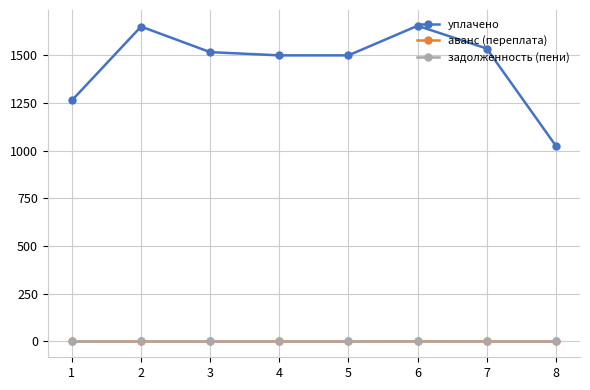

Which series has the widest spread of values?

уплачено